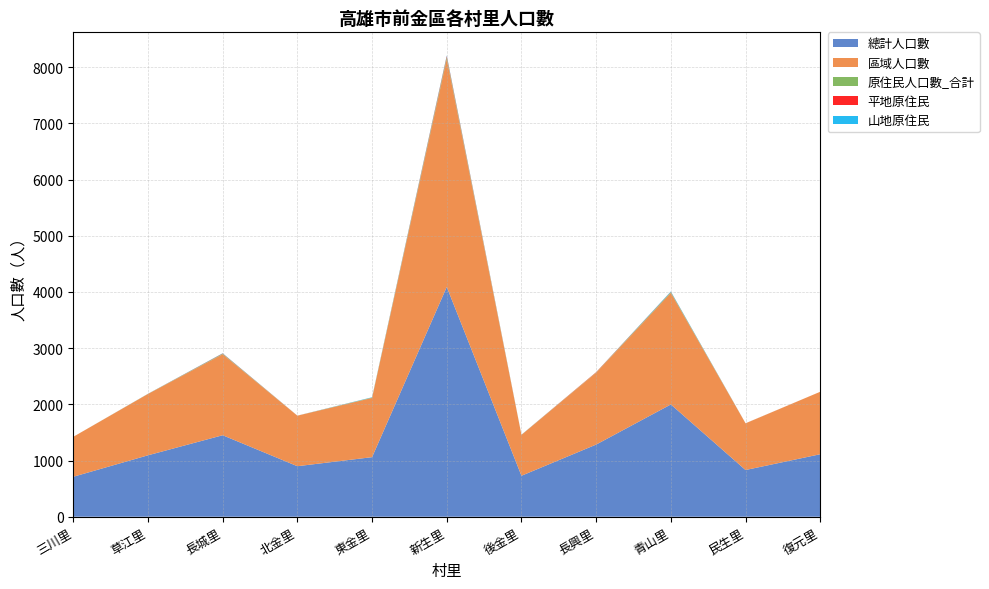

Reading left to right, what are all the values shown in this chart?

總計人口數: 三川里=711	草江里=1093	長城里=1450	北金里=899	東金里=1060	新生里=4089	後金里=729	長興里=1284	青山里=1998	民生里=831	復元里=1112
區域人口數: 三川里=711	草江里=1091	長城里=1441	北金里=898	東金里=1054	新生里=4057	後金里=727	長興里=1279	青山里=1985	民生里=830	復元里=1112
原住民人口數_合計: 三川里=0	草江里=2	長城里=9	北金里=1	東金里=6	新生里=32	後金里=2	長興里=5	青山里=13	民生里=1	復元里=0
平地原住民: 三川里=0	草江里=1	長城里=5	北金里=1	東金里=1	新生里=20	後金里=1	長興里=5	青山里=4	民生里=1	復元里=0
山地原住民: 三川里=0	草江里=1	長城里=4	北金里=0	東金里=5	新生里=12	後金里=1	長興里=0	青山里=9	民生里=0	復元里=0